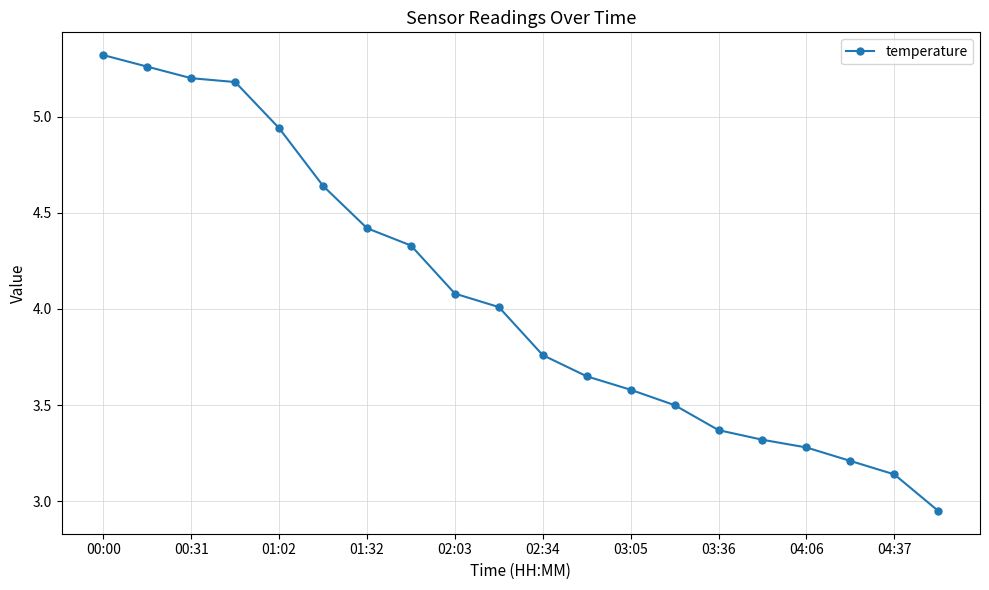

What is the sum of all values?

81.1